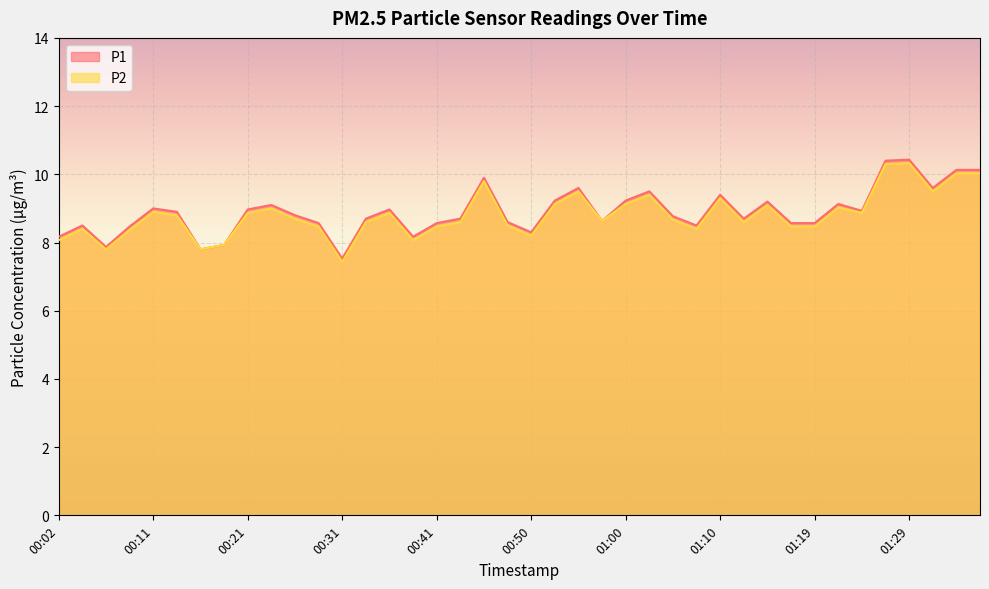

At how many categories does at least one series exceed 9?

14